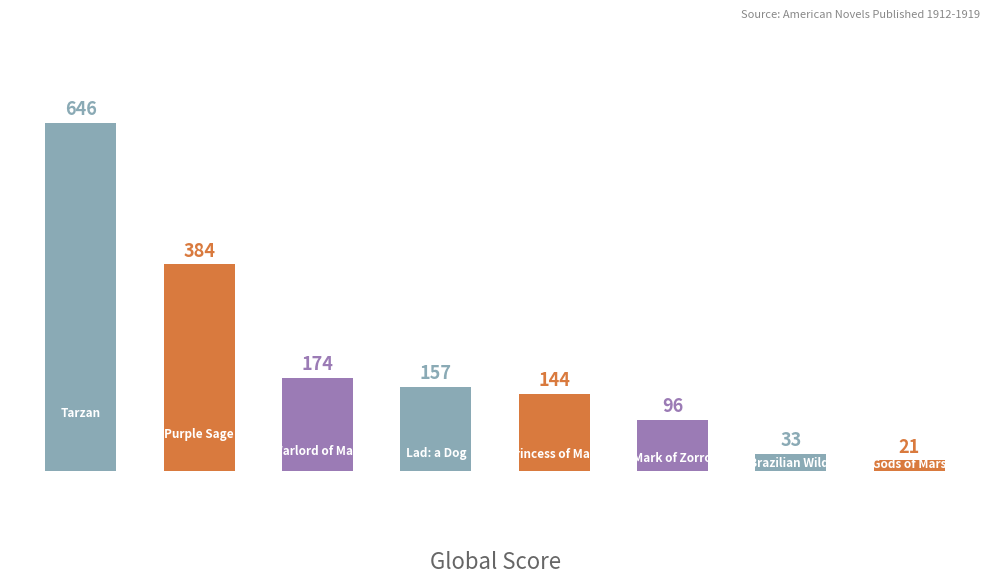

What is the smallest value displayed?

21